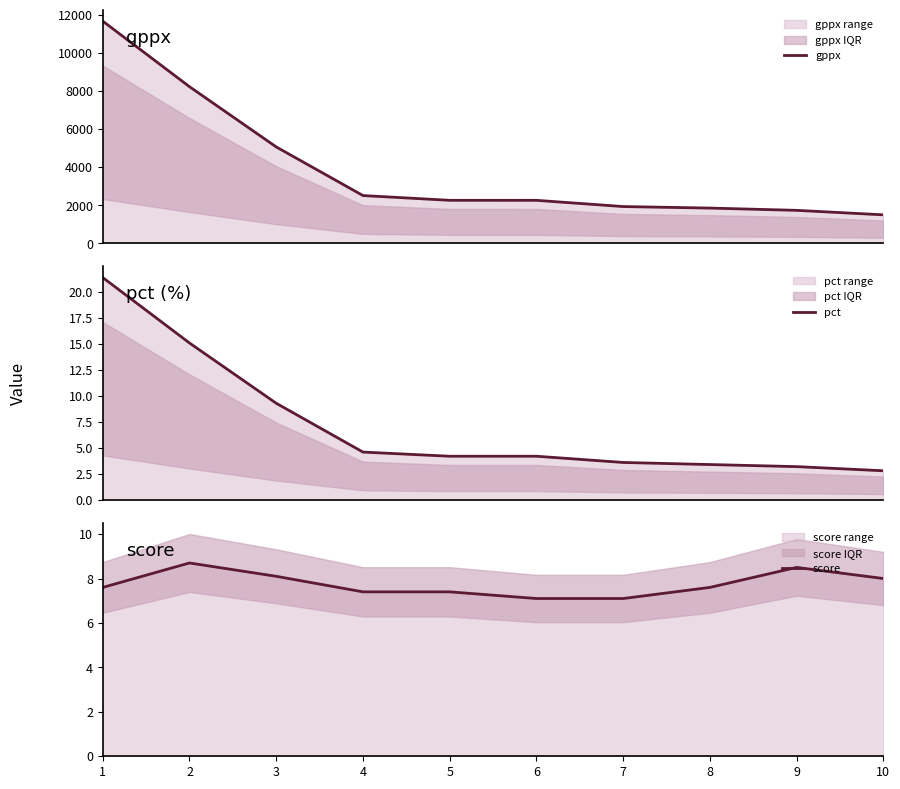

True or false: gppx and pct cross at least once.

False